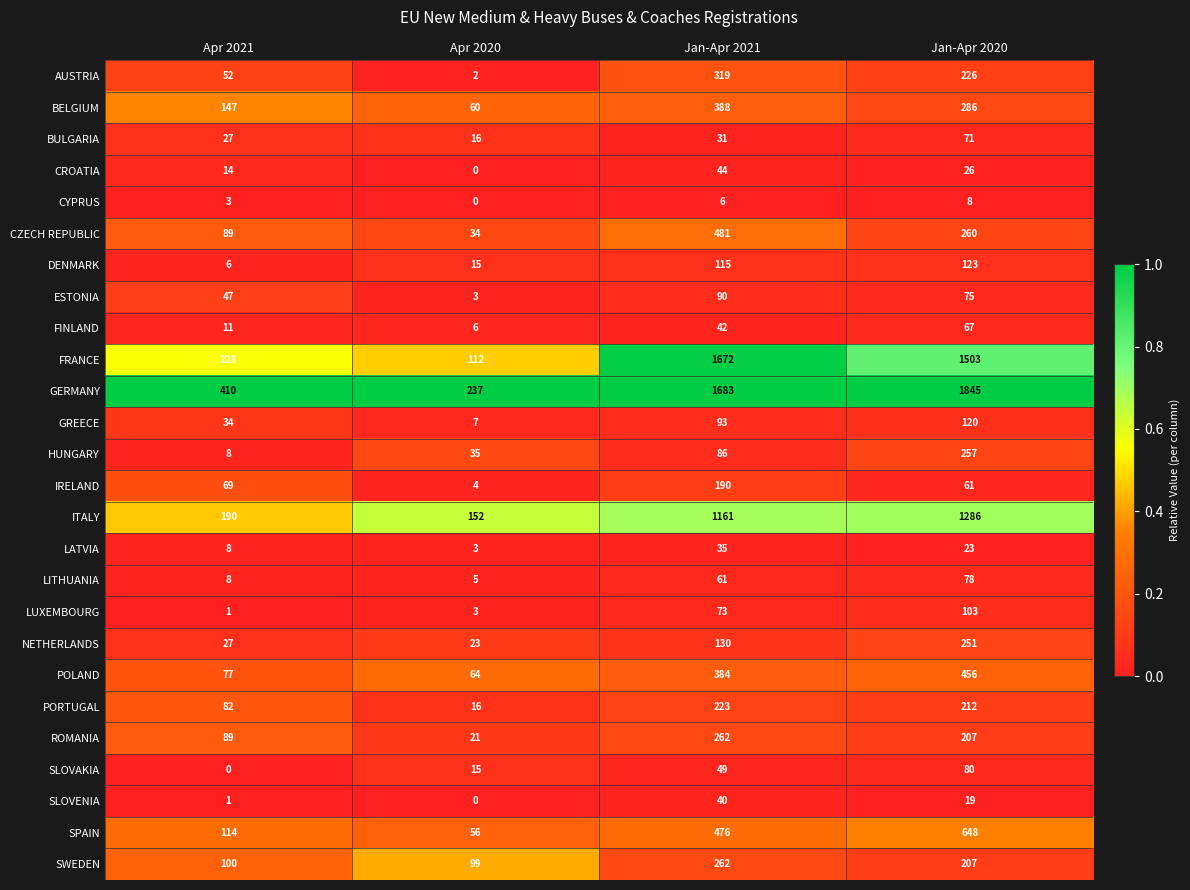

True or false: GREECE has a value of 34 at Apr 2021.

True